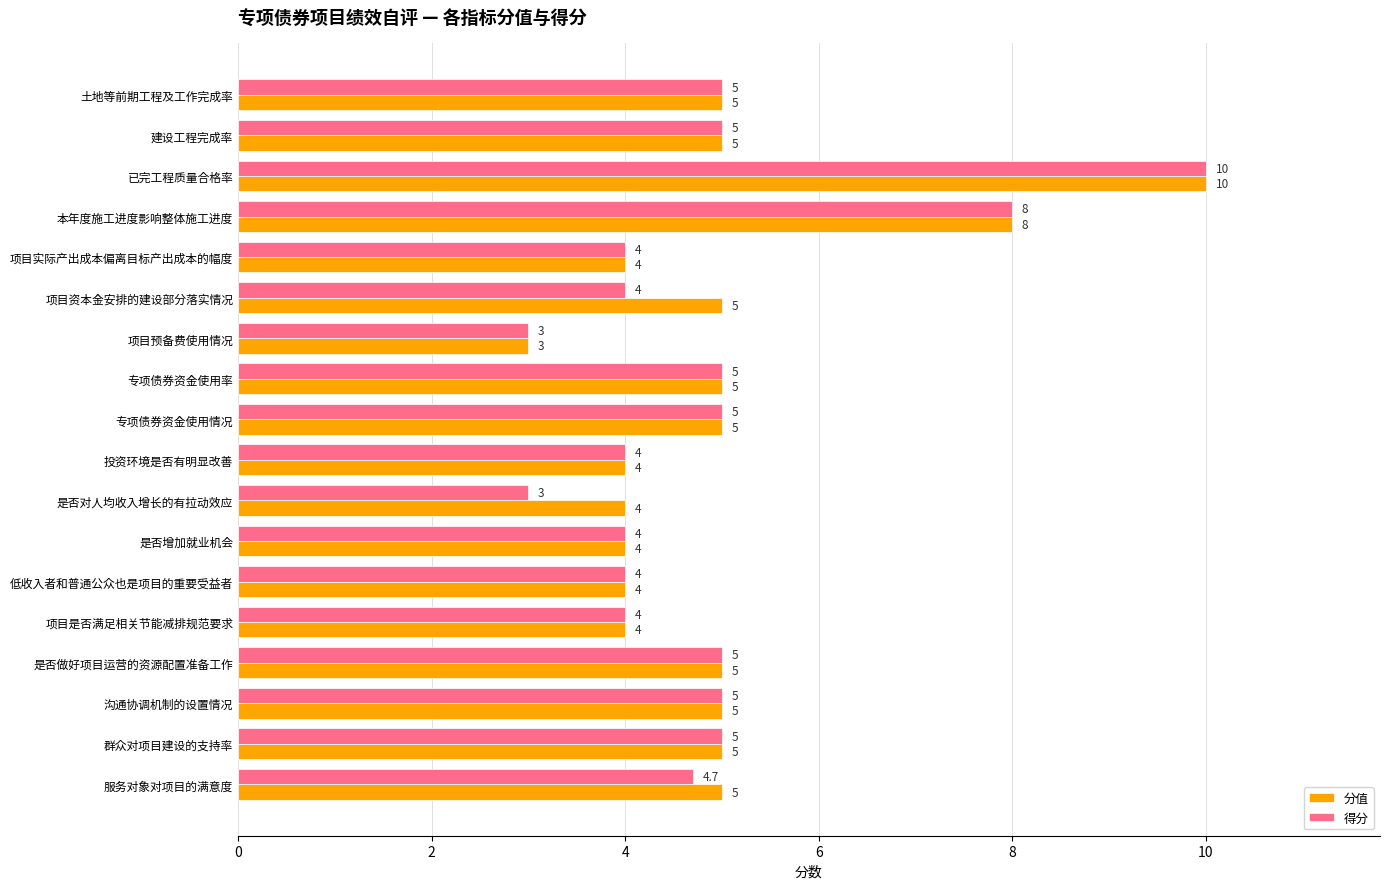

Rank the series by their average value, from highest to lowest.

分值, 得分